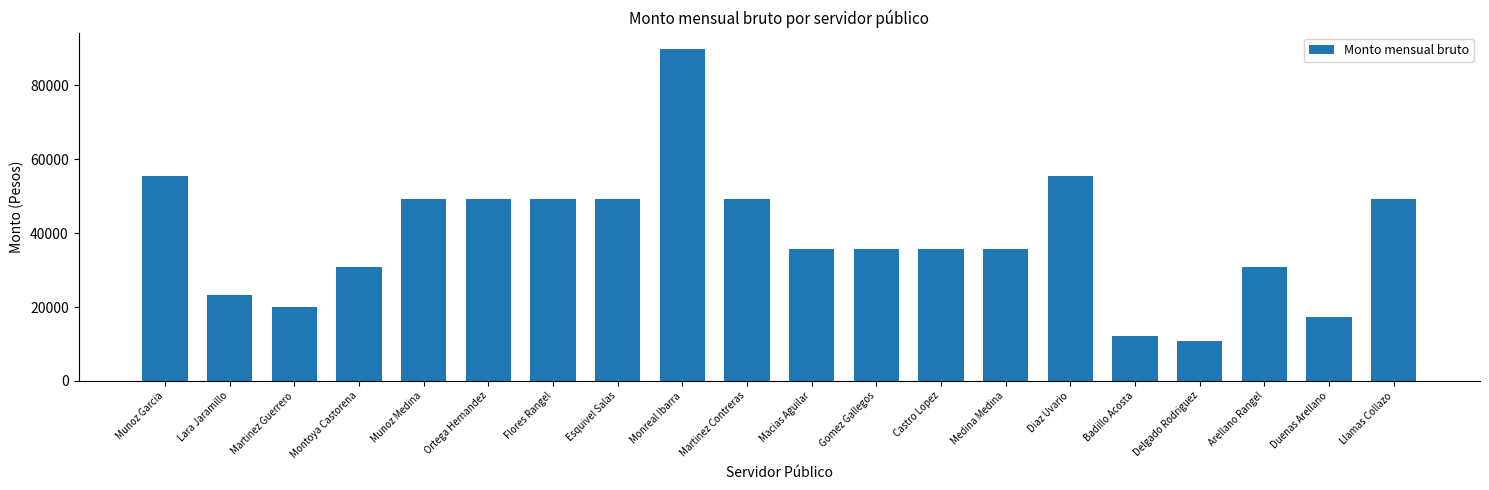

What is the ratio of the value at Medina Medina to the value at Esquivel Salas?

0.7